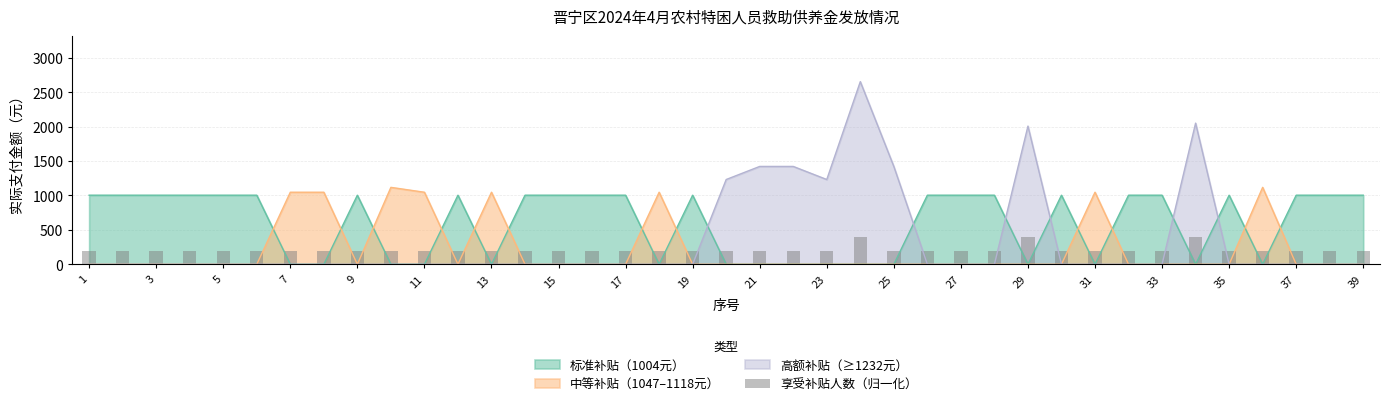

What is the ratio of the value at 9 to the value at 21?

1.0